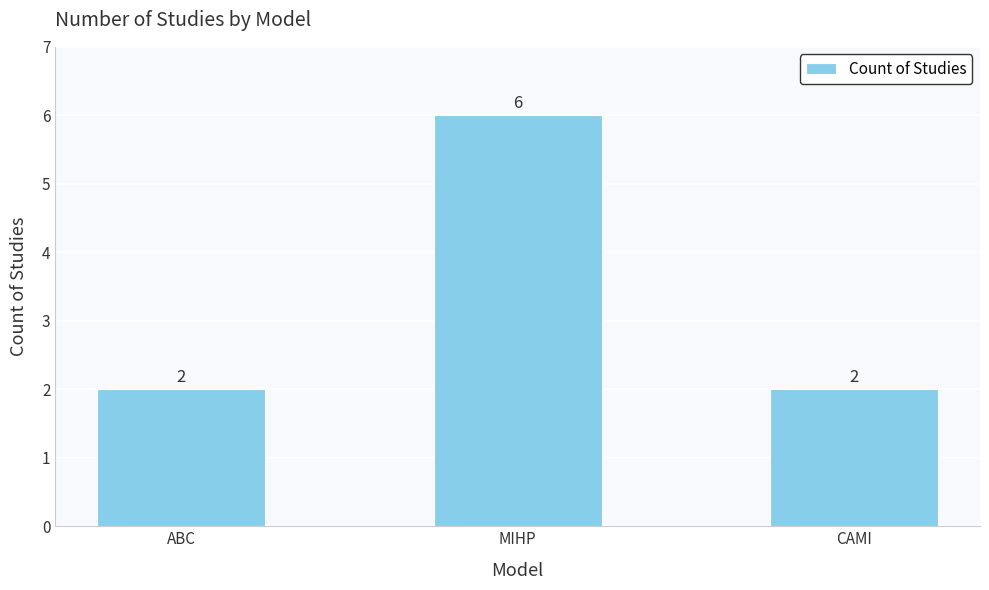

At which category does the chart reach its peak across all series?

MIHP